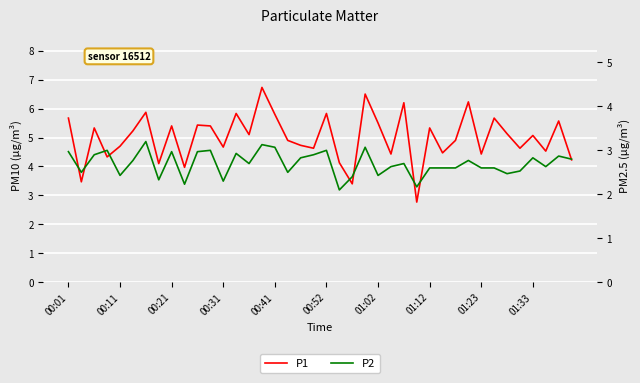

Where is P2 nearest to the value 2?

21